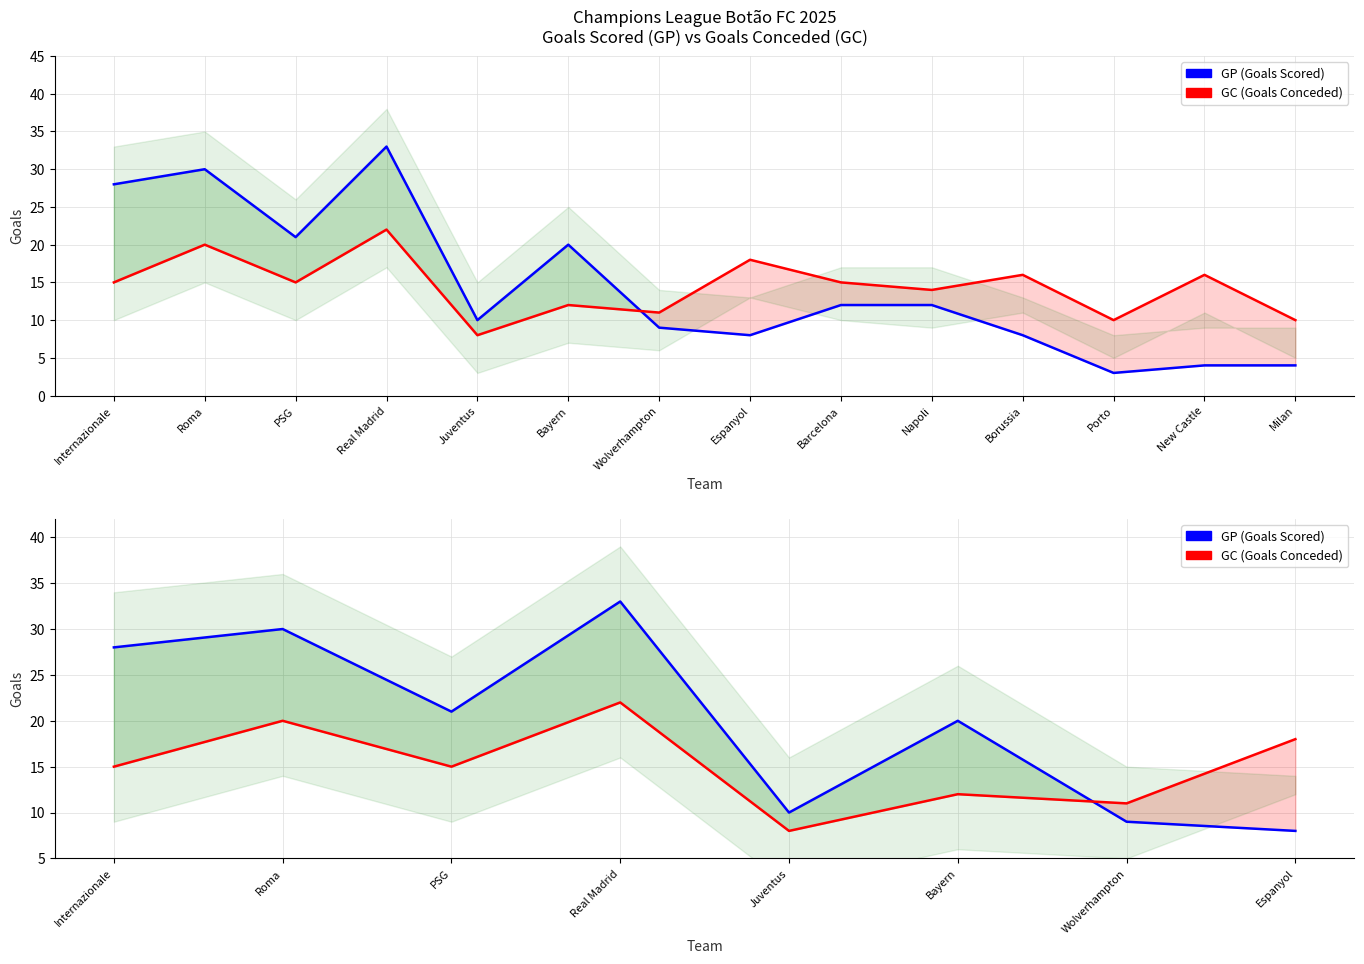

Reading right to left, extract all data points from this chart.

GP: Espanyol=8	Wolverhampton=9	Bayern=20	Juventus=10	Real Madrid=33	PSG=21	Roma=30	Internazionale=28
GC: Espanyol=18	Wolverhampton=11	Bayern=12	Juventus=8	Real Madrid=22	PSG=15	Roma=20	Internazionale=15